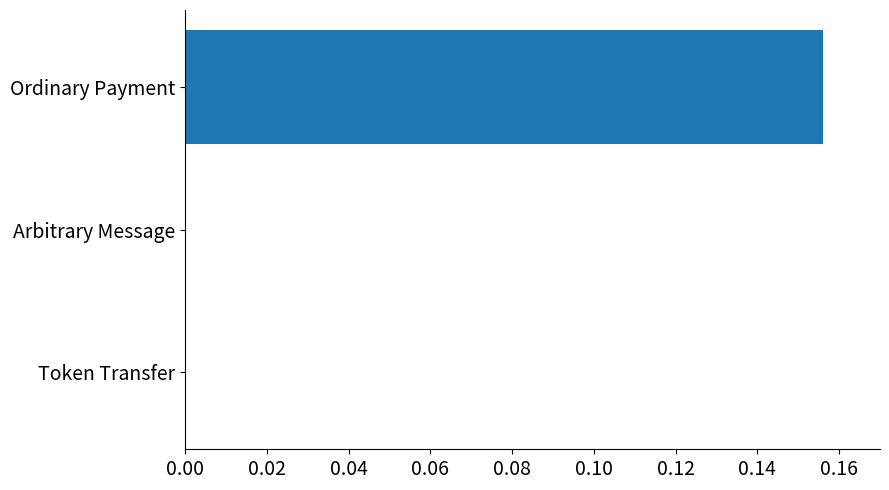

Which has a higher value, Ordinary Payment or Token Transfer?

Ordinary Payment